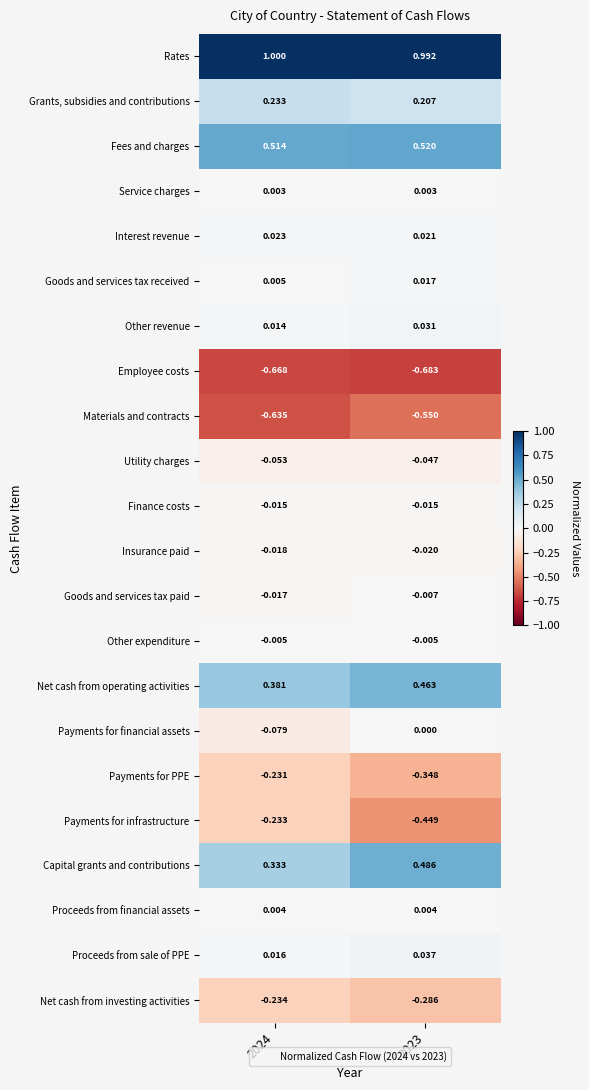

Which series has the widest spread of values?

Payments for infrastructure